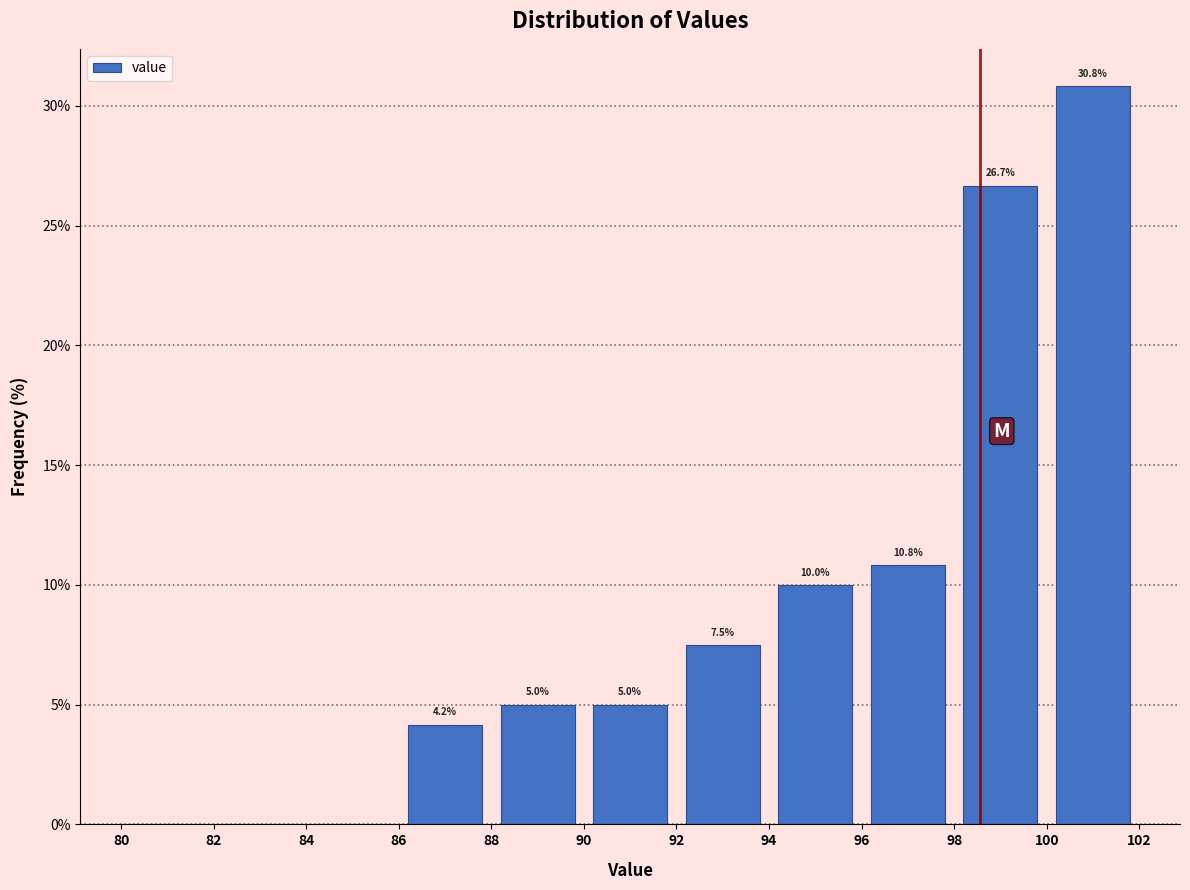

Over which range of the x-axis is the bar tallest?

100 to 102